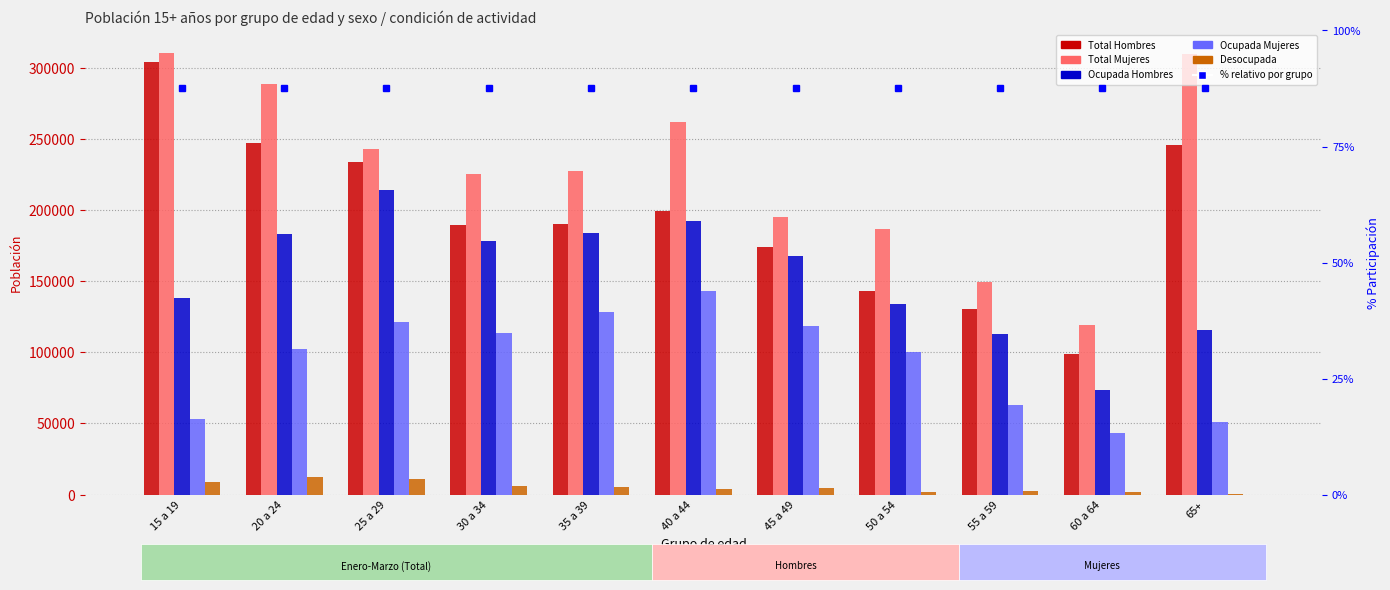

What is the label of the 2nd bar from the left?

20 a 24